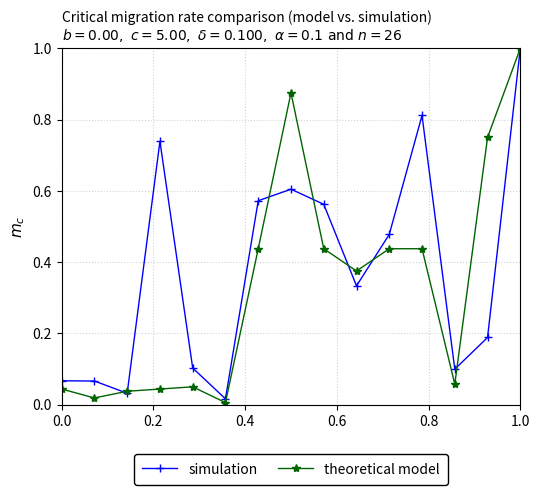

What is the value of the theoretical model point at the 15th from the left?

1.0